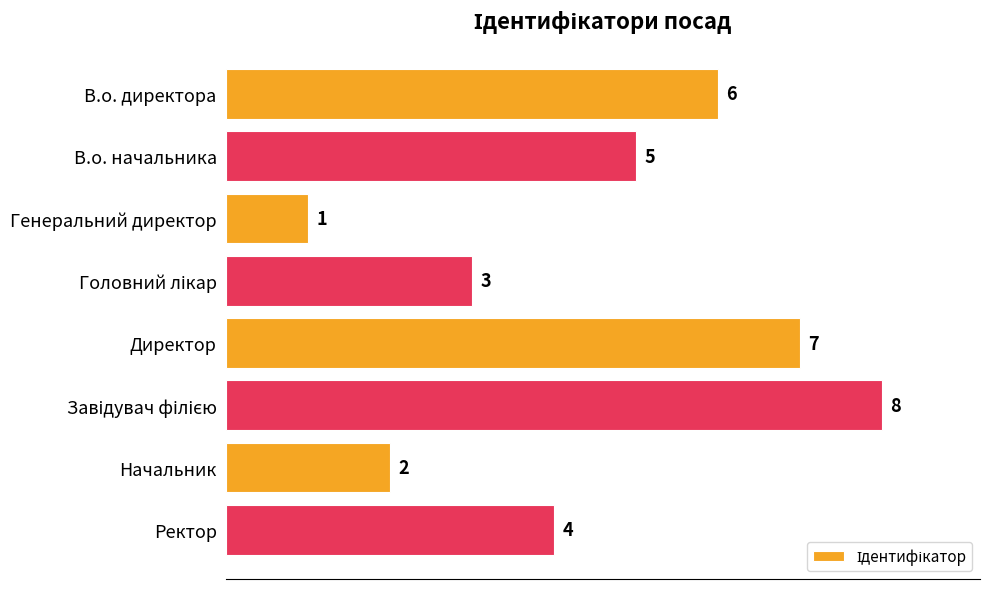

What is the smallest value displayed?

1